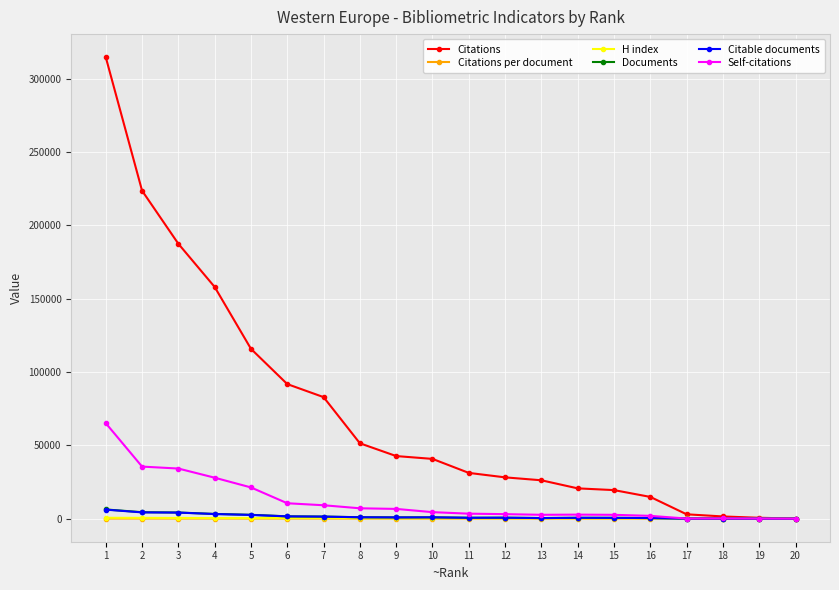

How many lines are shown in the chart?

6